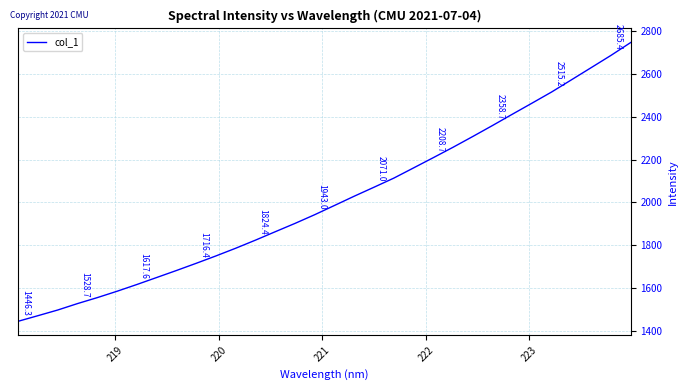

What is the smallest value displayed?

1446.3